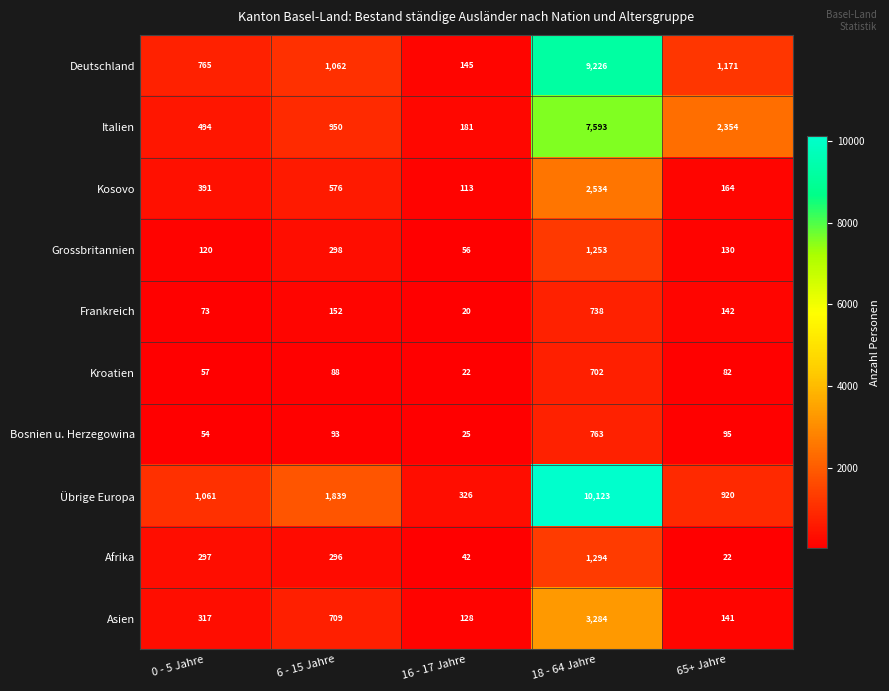

What is the sum of the Deutschland values at 16 - 17 Jahre and 0 - 5 Jahre?

910